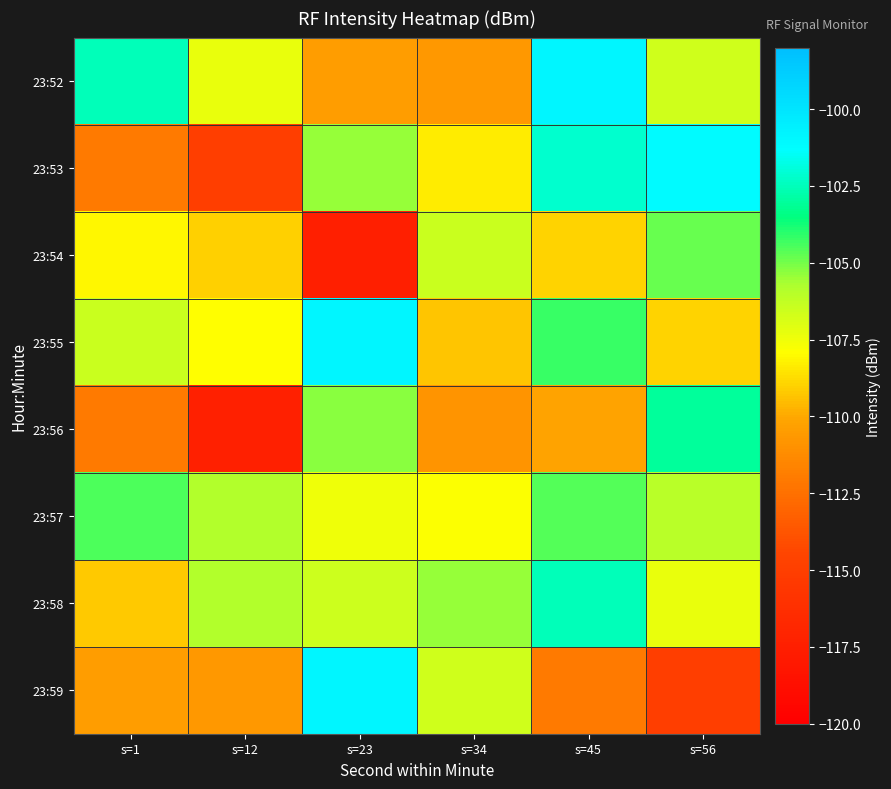

Which series has the largest total across all categories?

23:57